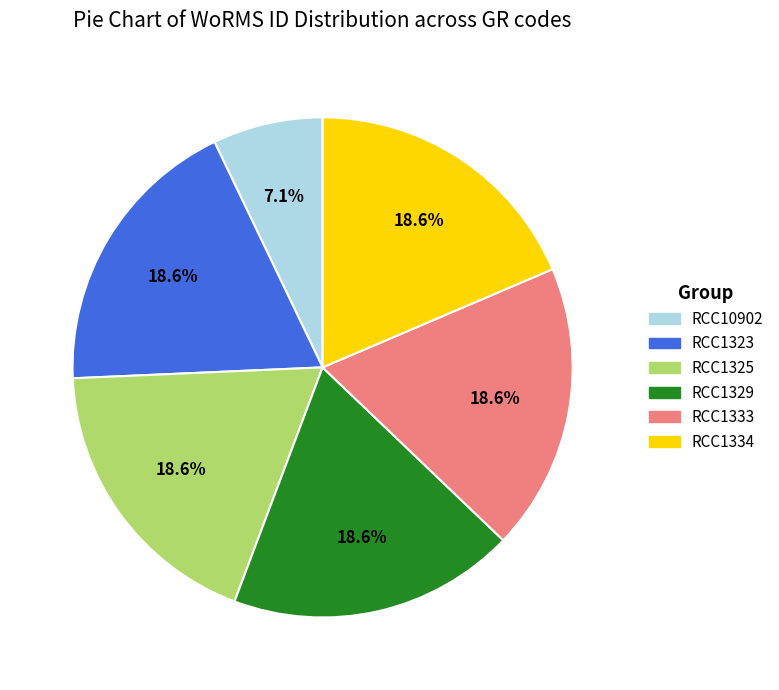

The RCC1334 slice represents 7% of the pie. True or false?

False